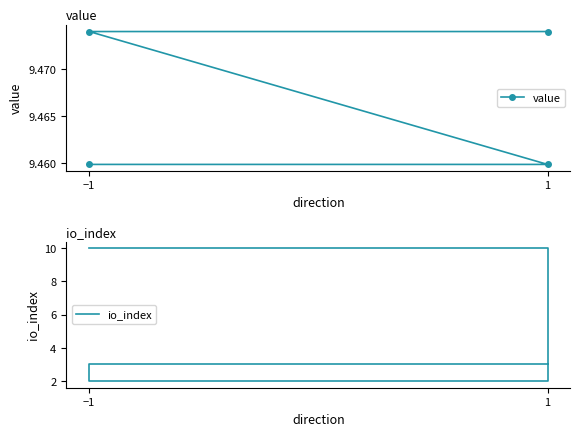

Reading left to right, list all the values displayed in this chart.

value: 9.5	9.5	9.5	9.5
io_index: 10.0	3.0	2.0	3.0